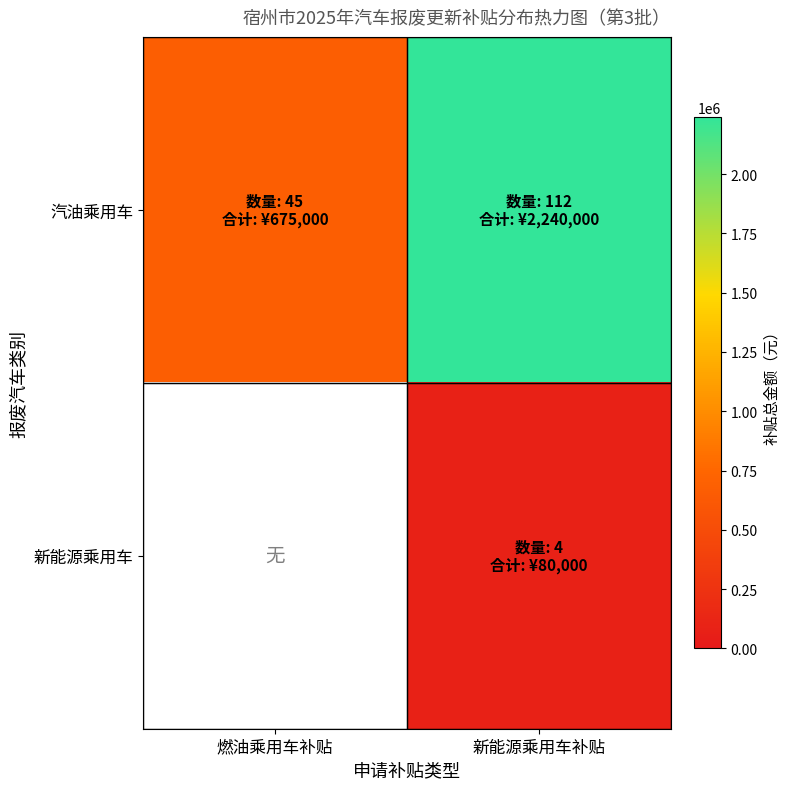

How many categories are shown in the chart?

2